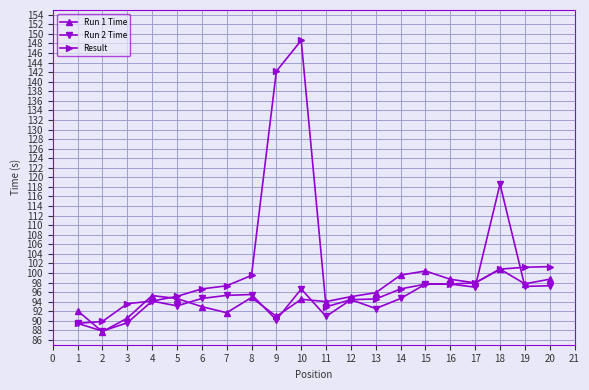

At which category is the sum across all series the highest?

10